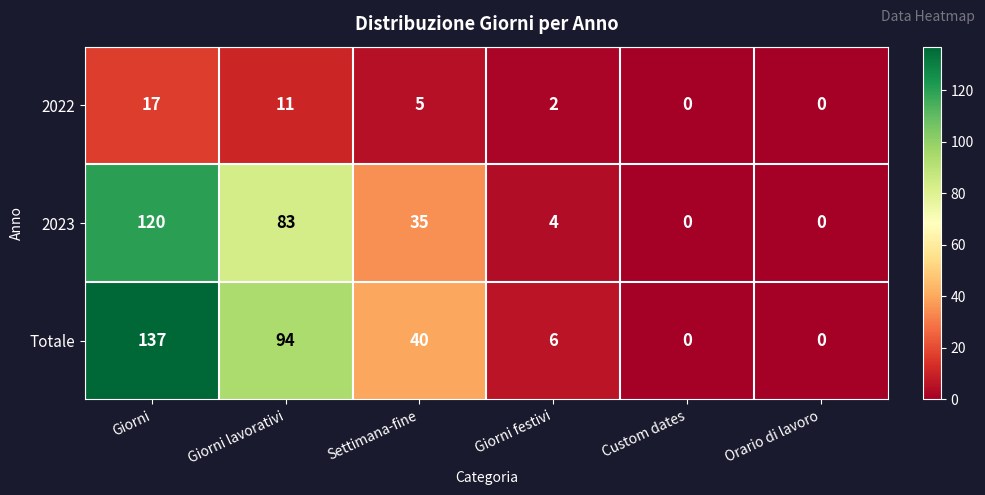

At which category is the sum across all series the highest?

Giorni